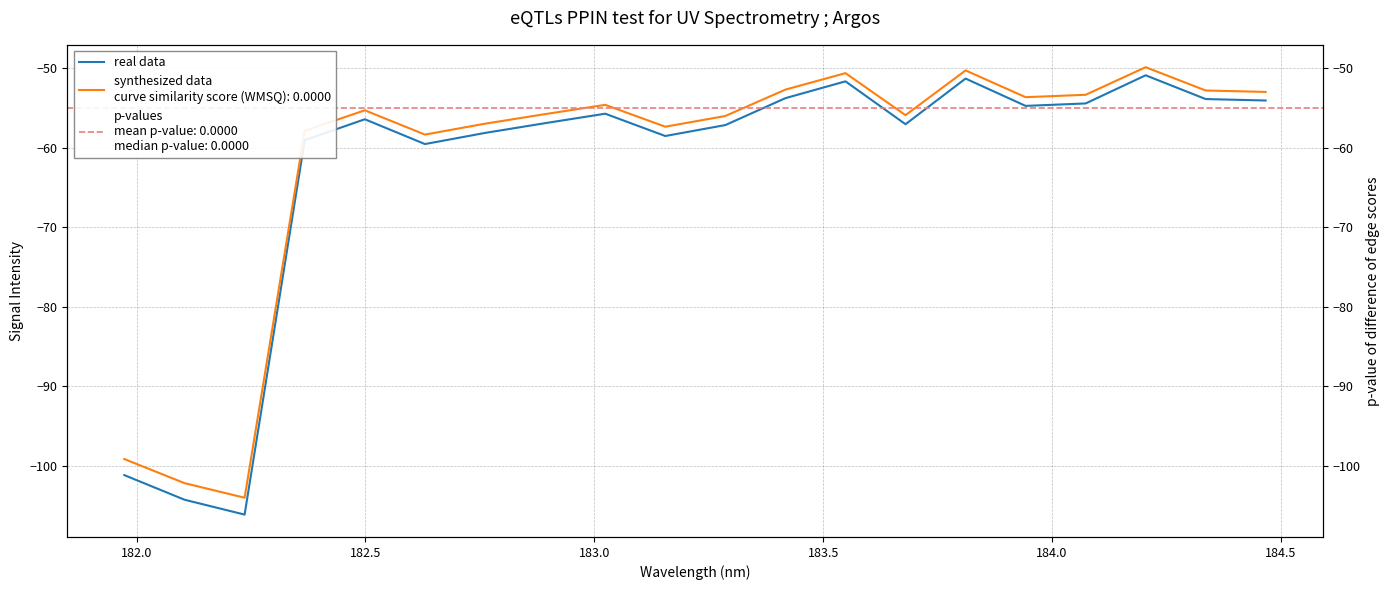

Is this an area chart (filled region under the line)?

No